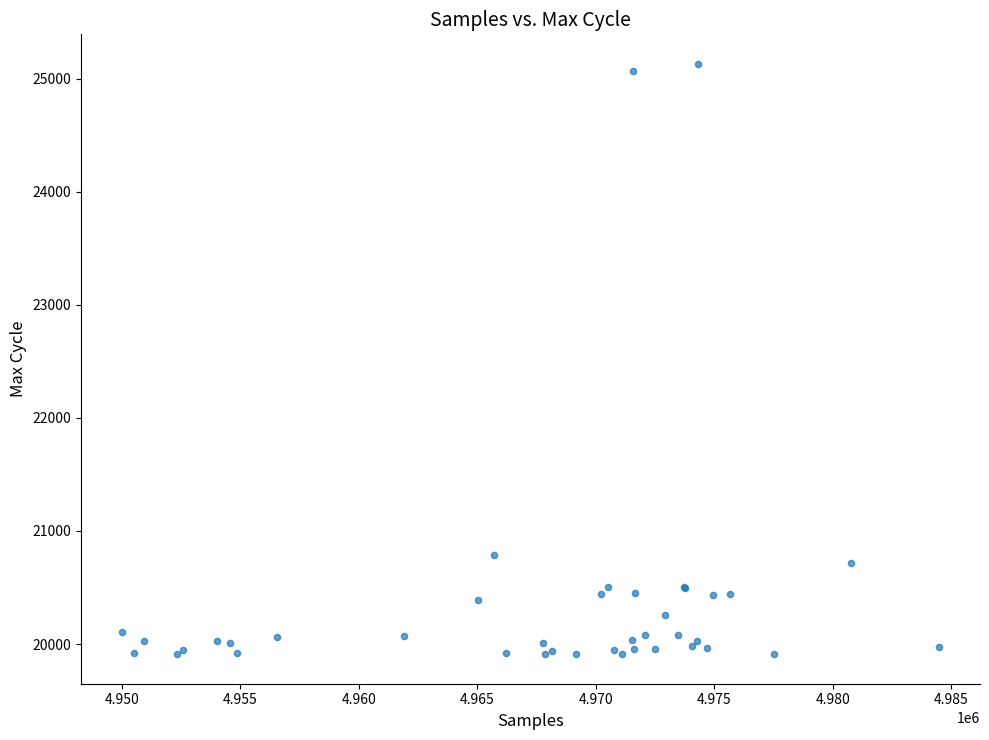

What Y value in the scatter plot is closest to 22520?

20790